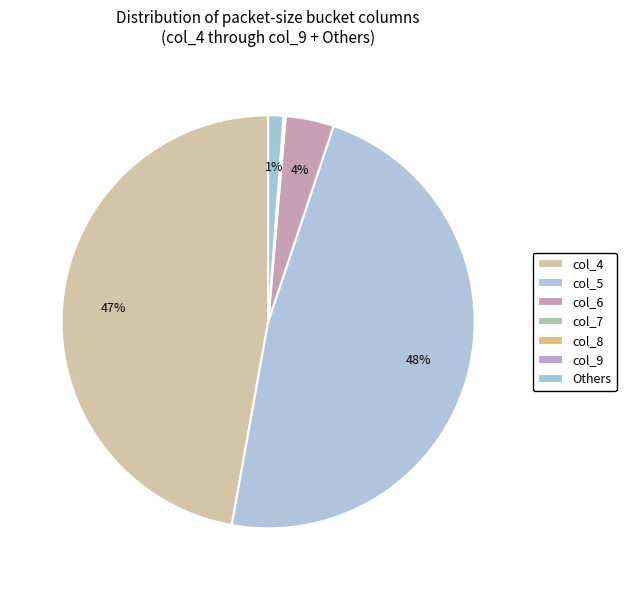

Rank the categories by value from lowest to highest.

col_10 (0), col_9 (1), col_8 (5), col_7 (28), col_6 (774), col_4 (9672), col_5 (9776)